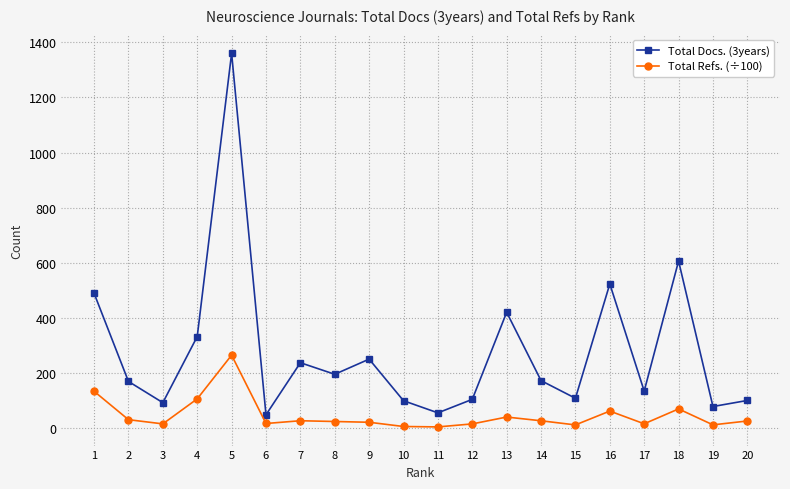

What is the maximum value for Total Refs. (÷100)?

264.4